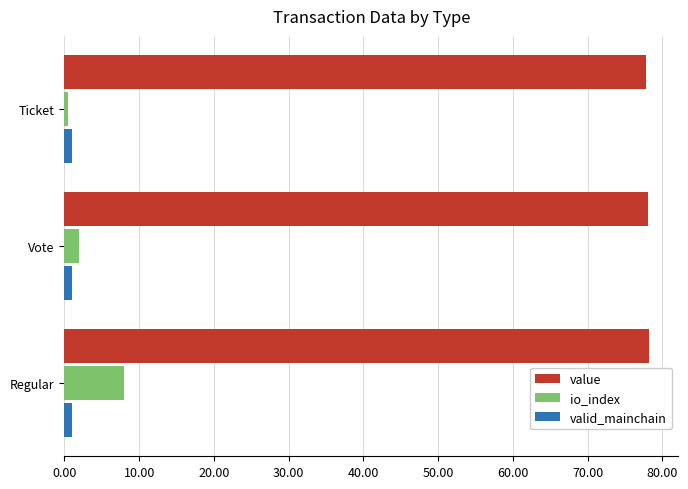

Rank the series by their maximum value, from lowest to highest.

valid_mainchain, io_index, value